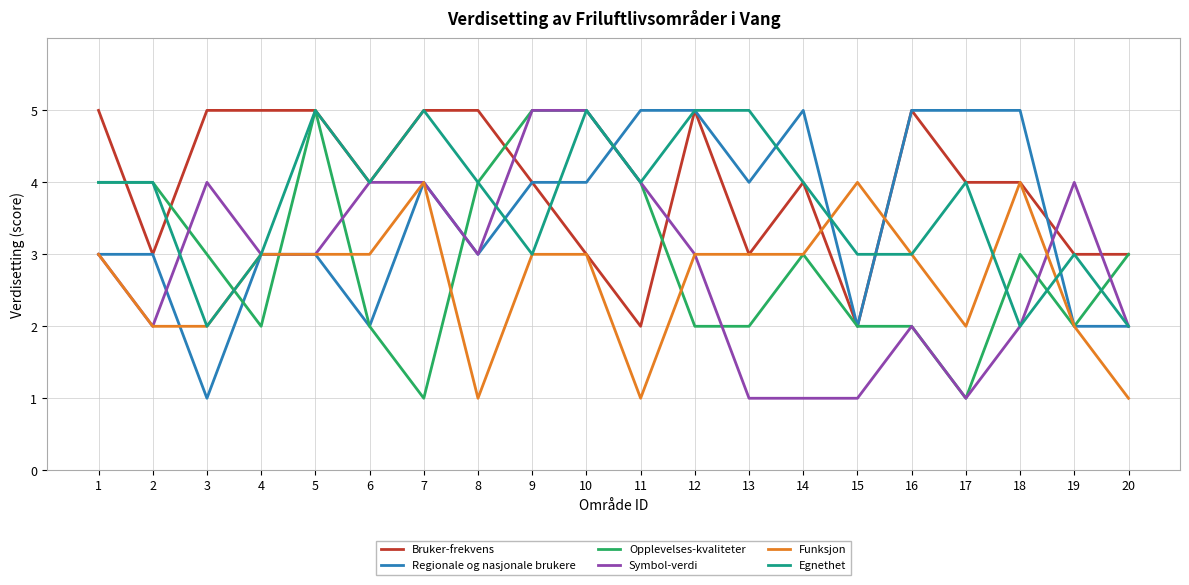

What is the difference between the Funksjon values at 17 and 9?

1